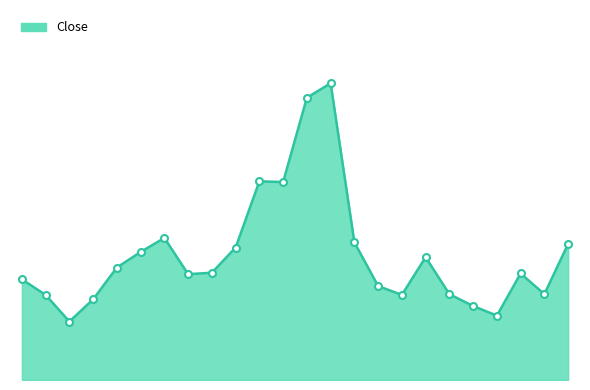

Does the chart have visible grid lines?

No